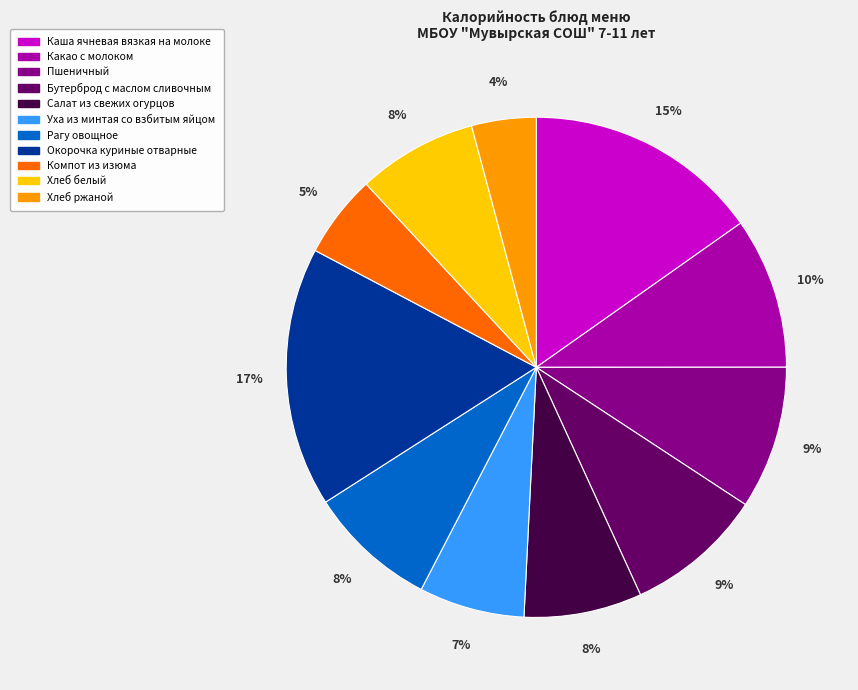

Is the sum of Бутерброд с маслом сливочным and Компот из изюма greater than half?

No